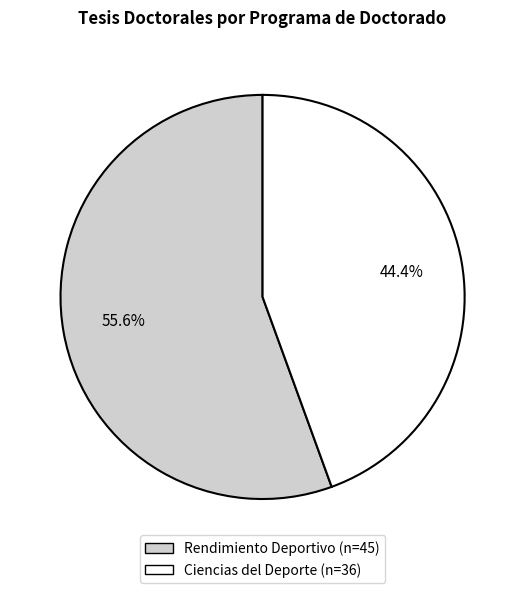

Which category has the biggest portion of the pie?

Rendimiento Deportivo